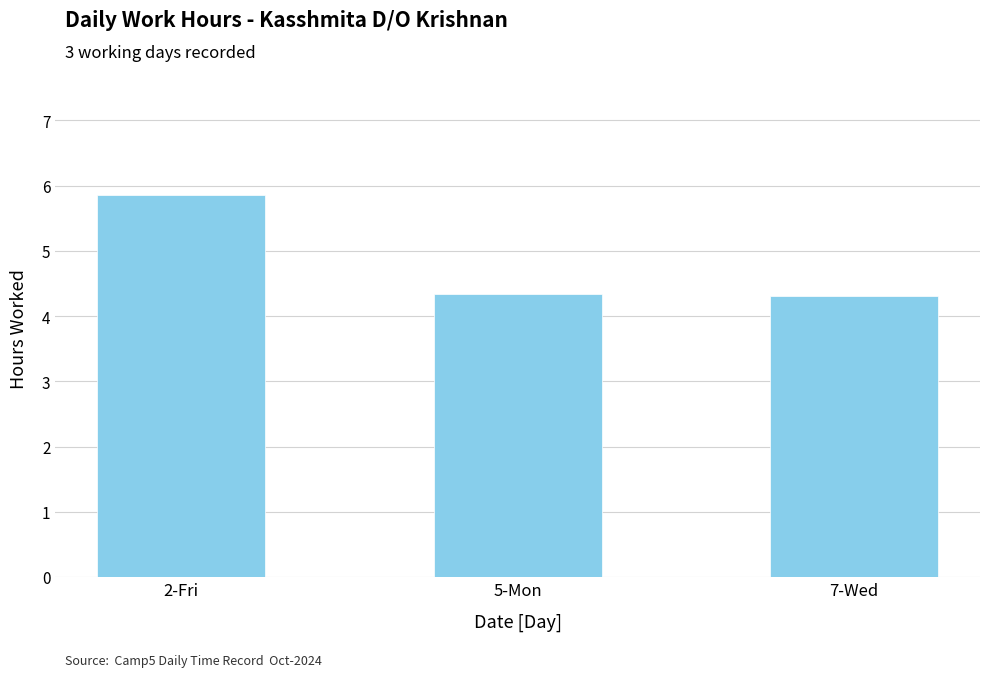

What value does the data have at 2-Fri?

5.9